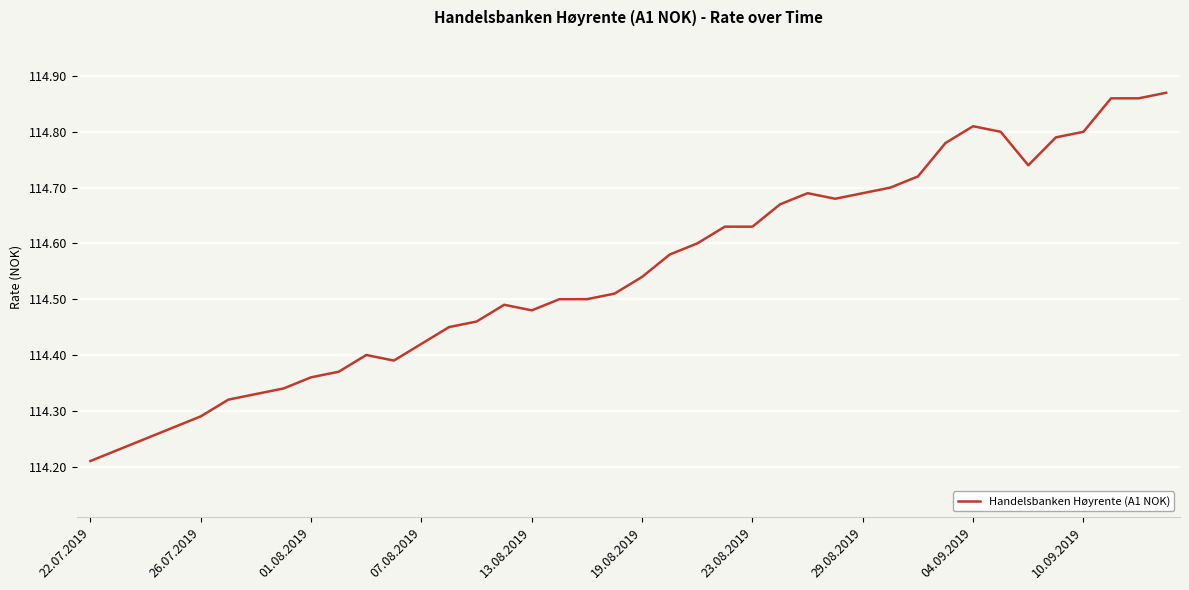

What is the difference between the maximum and minimum values?

0.7